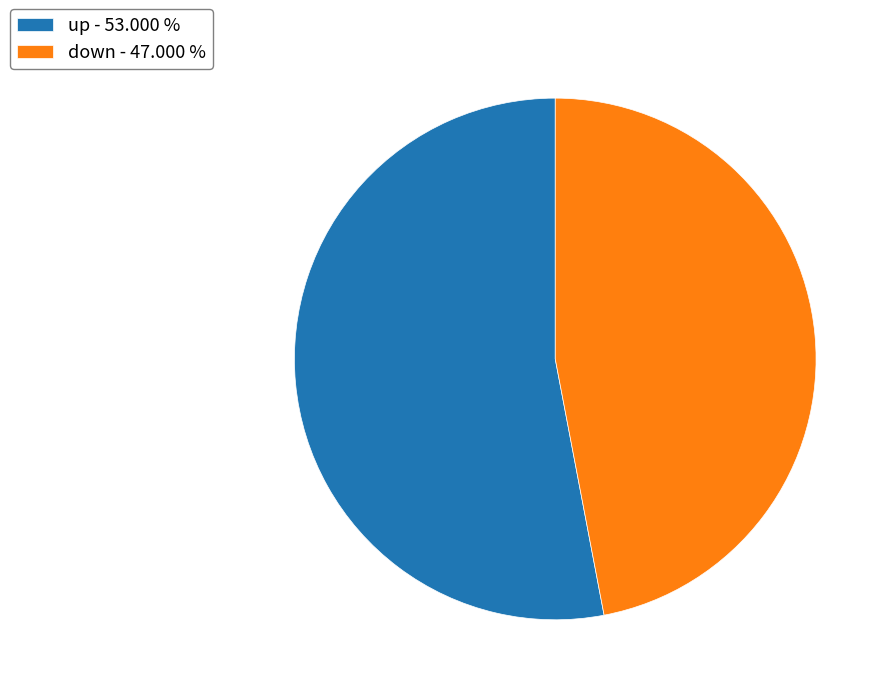

Is it true that down is 41% of the pie?

False